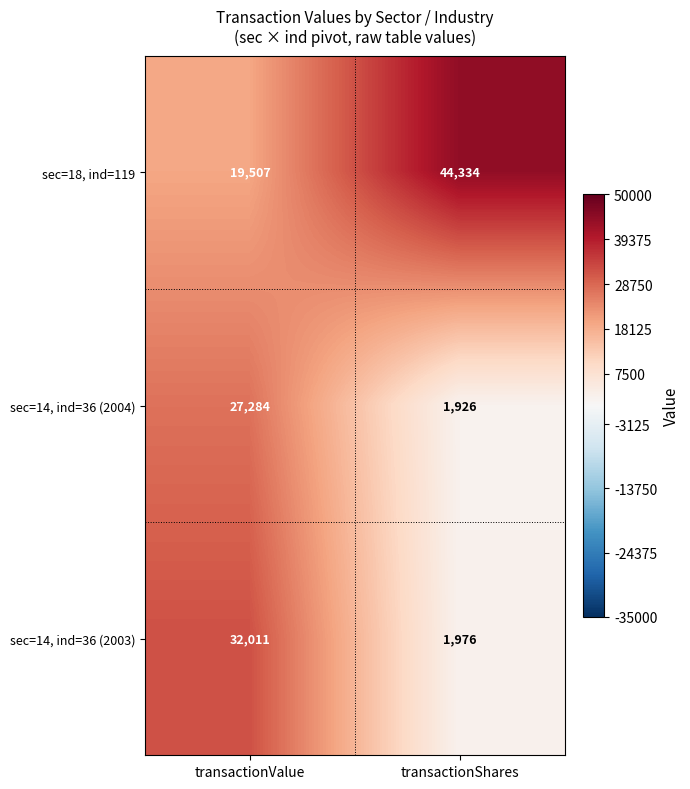

Reading right to left, what are all the values shown in this chart?

sec=18, ind=119: 44334	19507
sec=14, ind=36 (2004): 1926	27284
sec=14, ind=36 (2003): 1976	32011